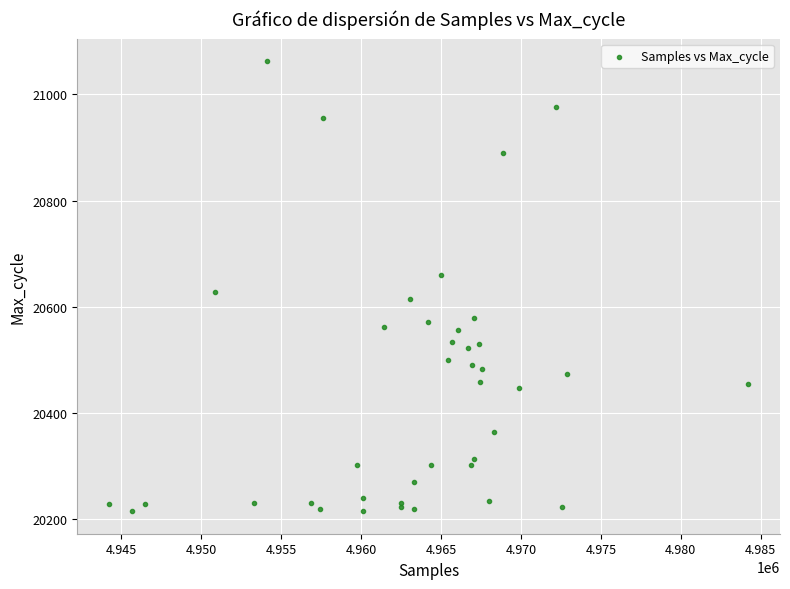

What Y value in the scatter plot is closest to 20638?

20628